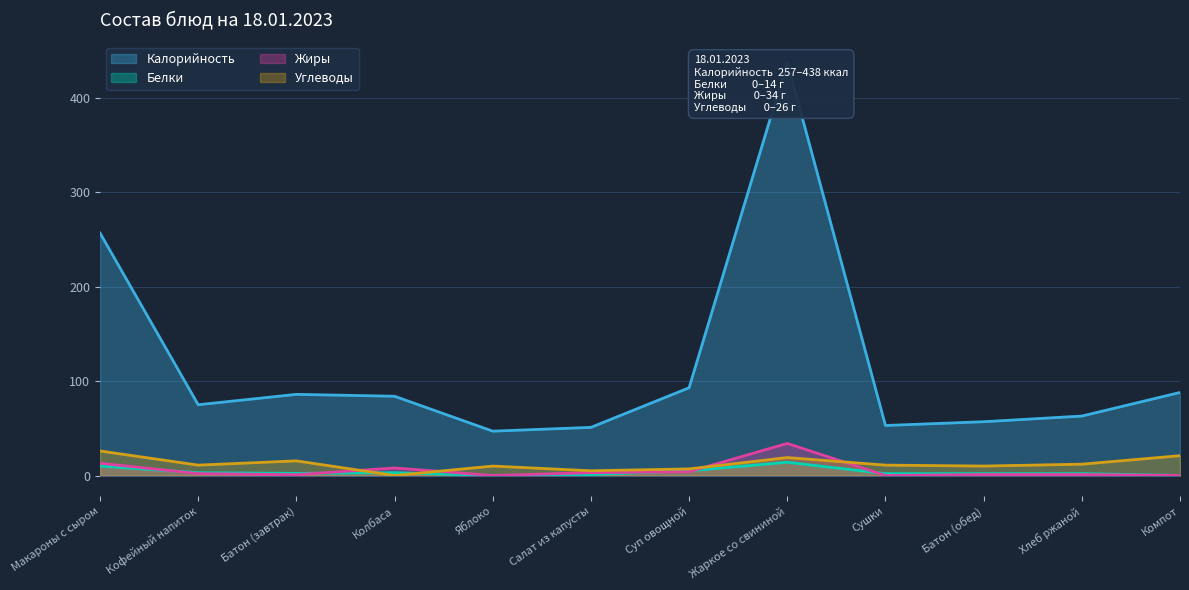

What position from the left is Суп овощной?

7